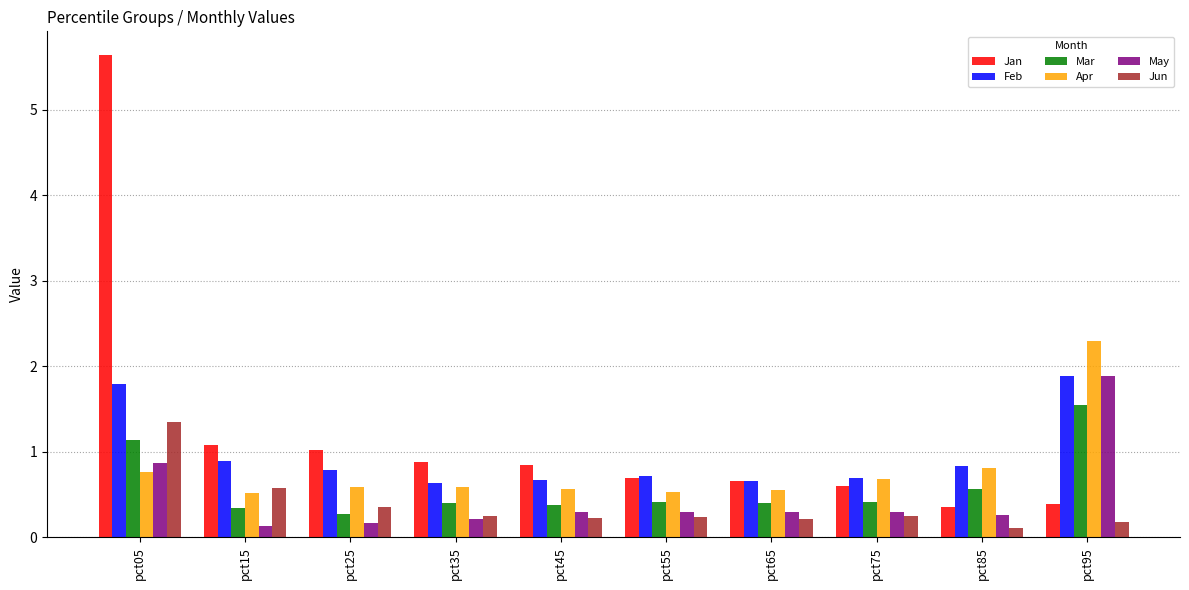

What is the maximum value shown in the chart?

5.6